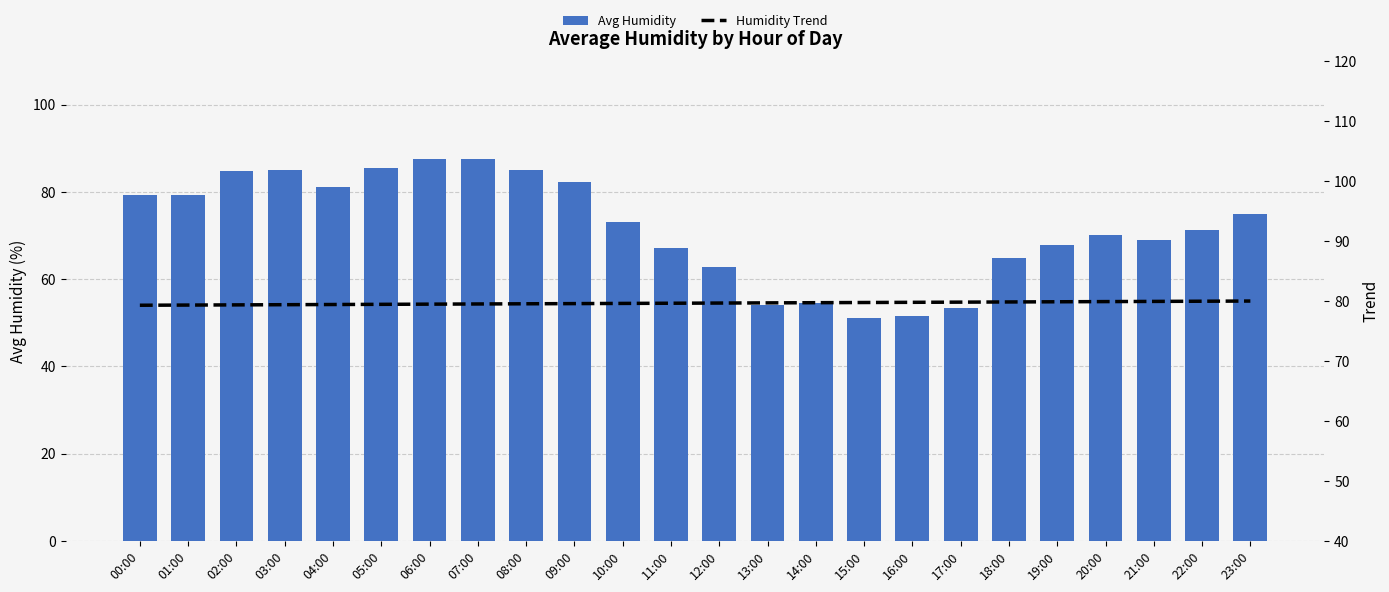

List the series in order of their peak value, highest first.

Avg Humidity, Humidity Trend